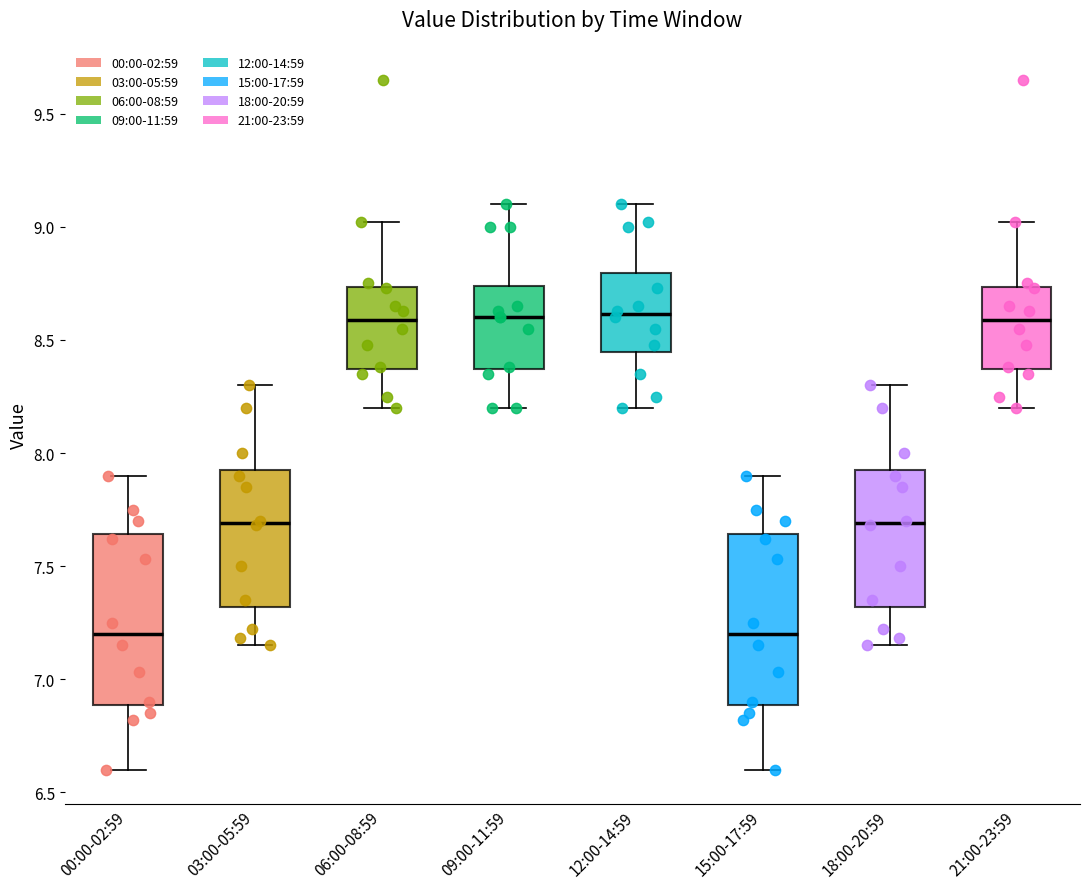

Where does the lower whisker of the box for 12:00-14:59 end on the y-axis? The values are not printed on the chart, so give them approximately, as read against the axis.

8.20